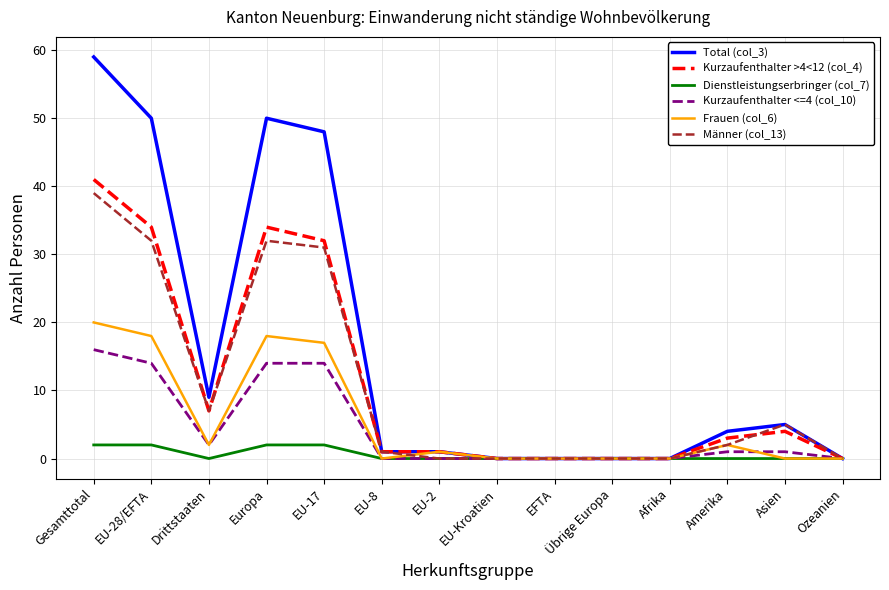

At which category does the chart reach its peak across all series?

Gesamttotal